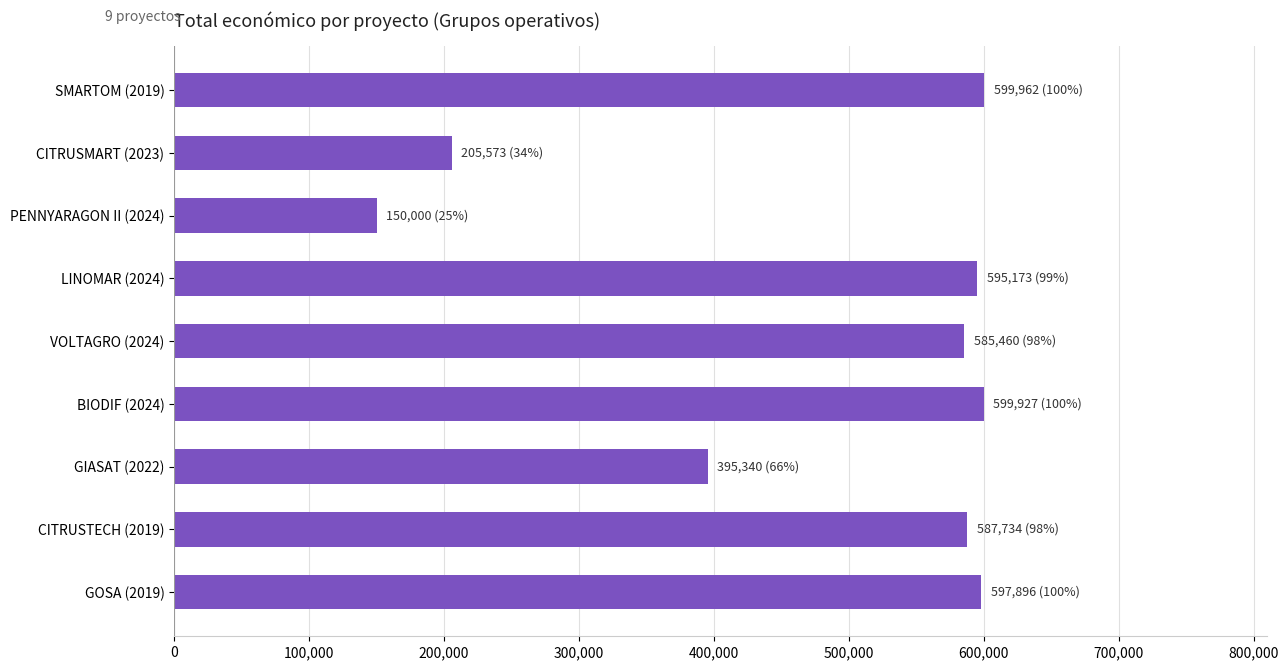

What is the label of the 4th bar from the top?

LINOMAR (2024)